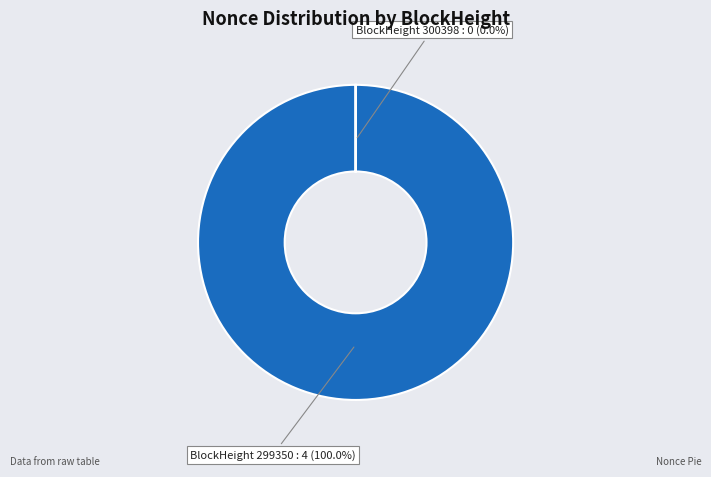

Is there any slice that represents more than half of the pie?

Yes